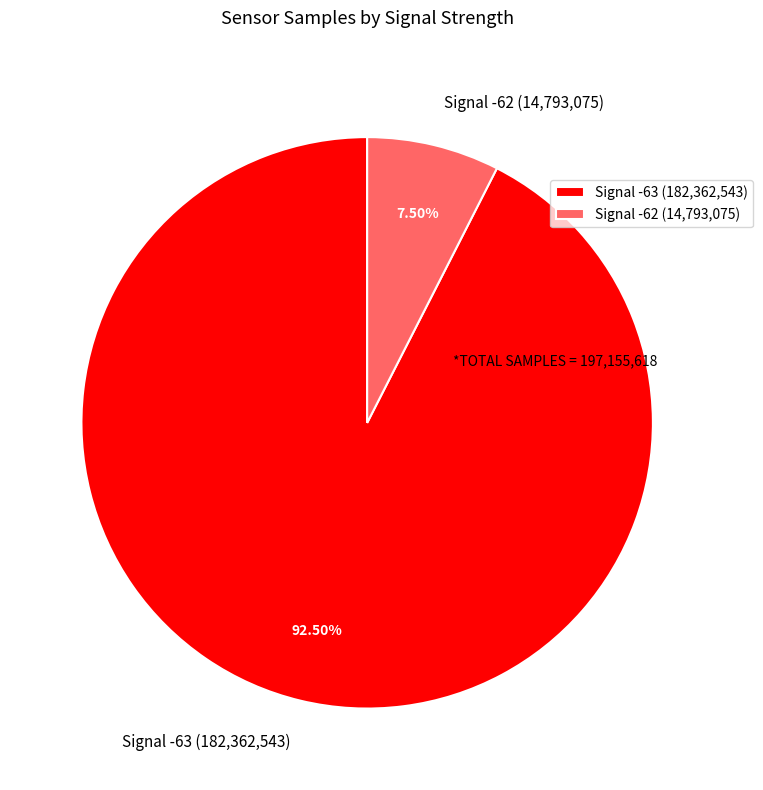

Is the sum of Signal -63 and Signal -62 greater than half?

Yes